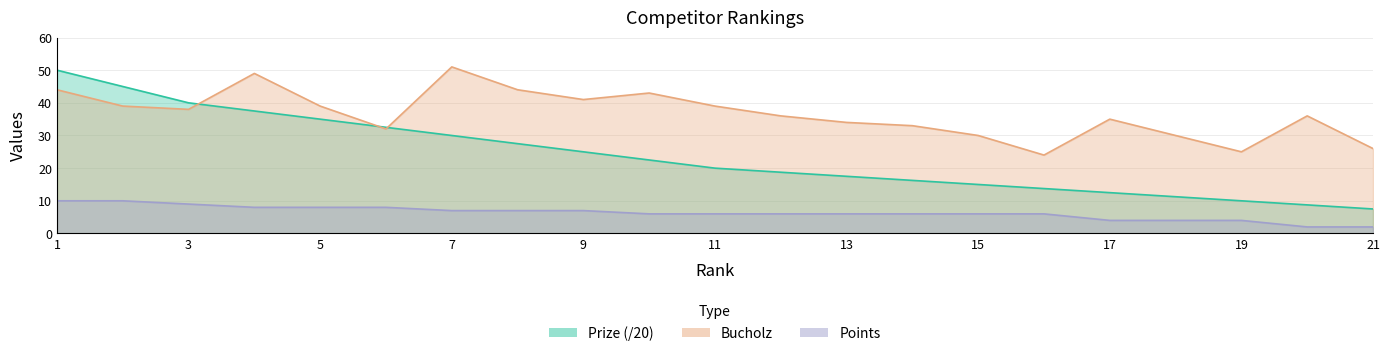

Rank the categories by Bucholz value from lowest to highest.

16, 19, 21, 15, 18, 6, 14, 13, 17, 12, 20, 3, 2, 5, 11, 9, 10, 1, 8, 4, 7